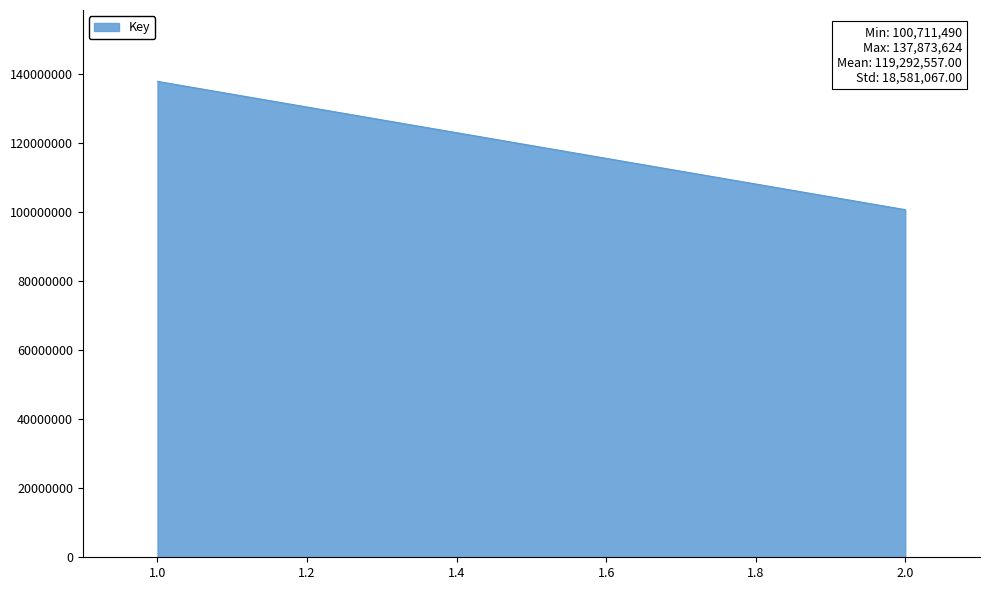

What is the sum of the values at 2 and 2?

201422980